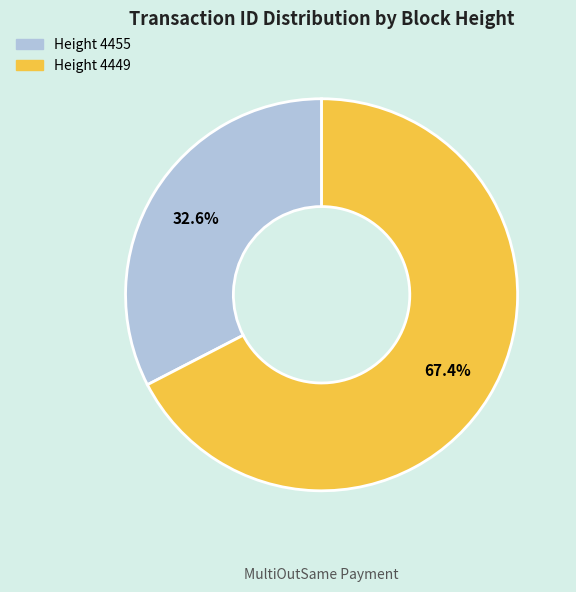

Which slice is the largest?

Height 4449